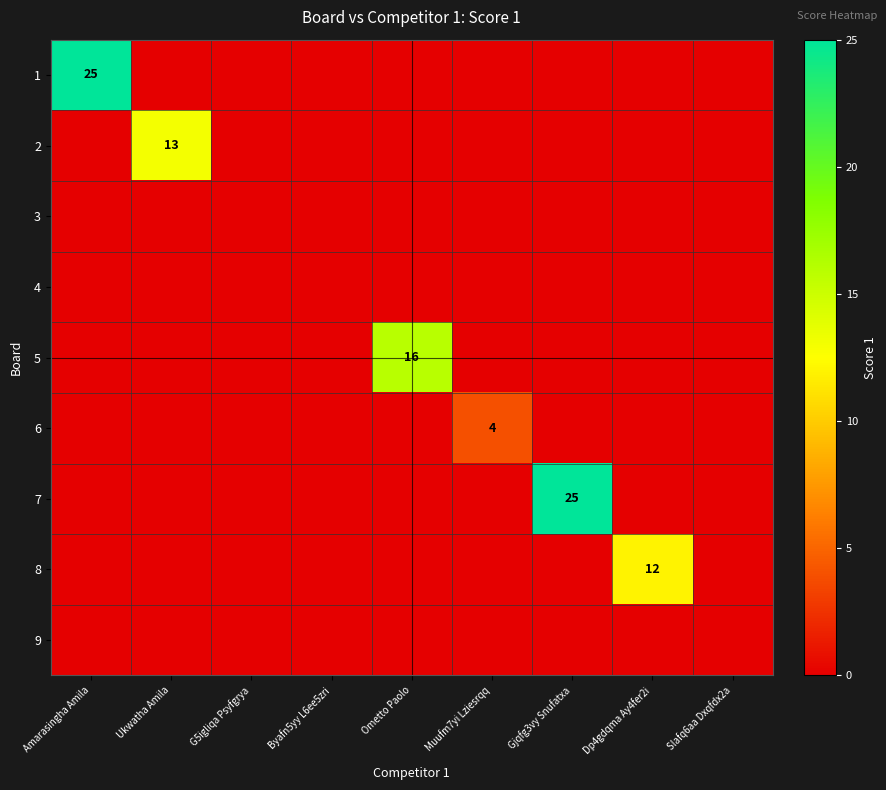

What is the difference between the maximum and second lowest values in the 6 series?

4